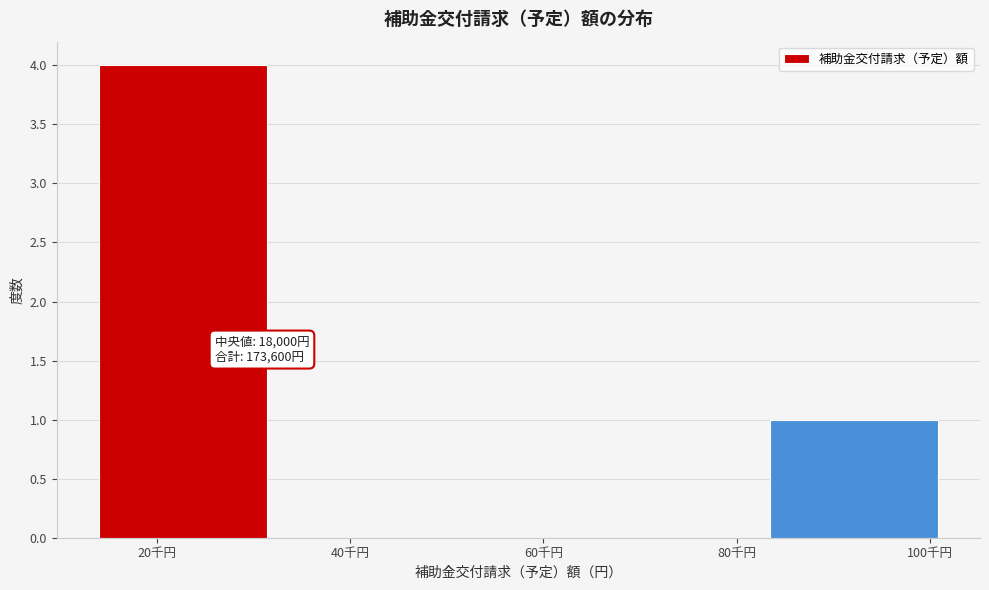

Reading left to right, transcribe all the data shown in this chart.

20千円=4	40千円=0	60千円=0	80千円=0	100千円=1